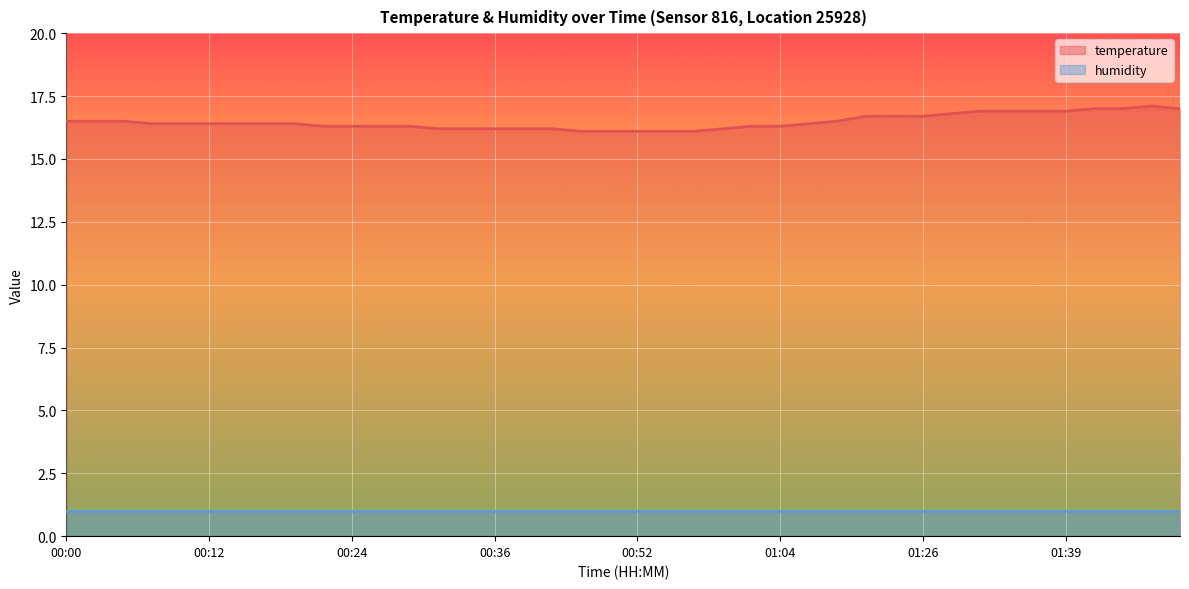

What is the difference between the maximum and minimum values in the temperature series?

1.0